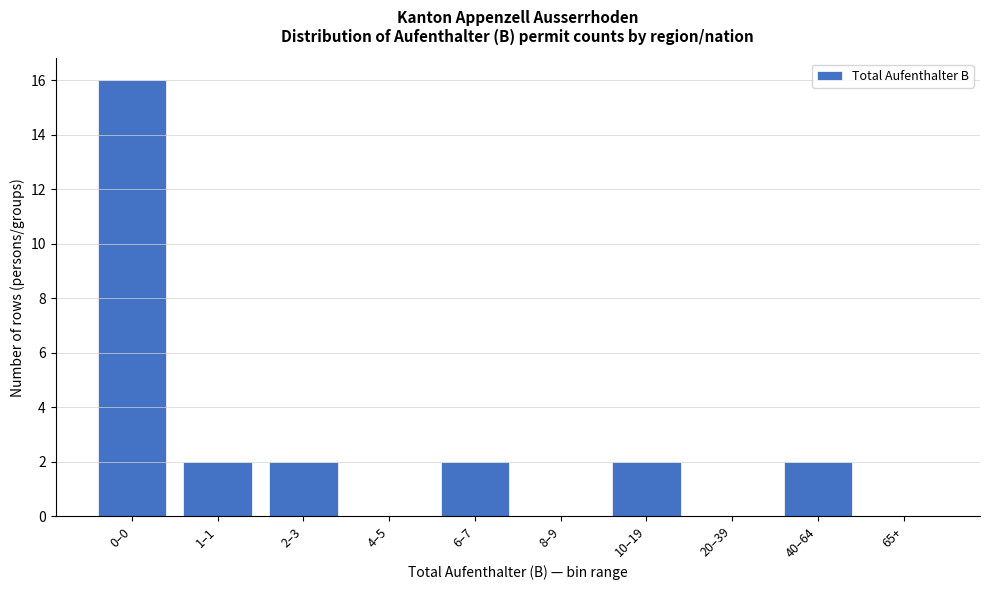

Reading left to right, transcribe all the data shown in this chart.

0–0=16	1–1=2	2–3=2	4–5=0	6–7=2	8–9=0	10–19=2	20–39=0	40–64=2	65+=0